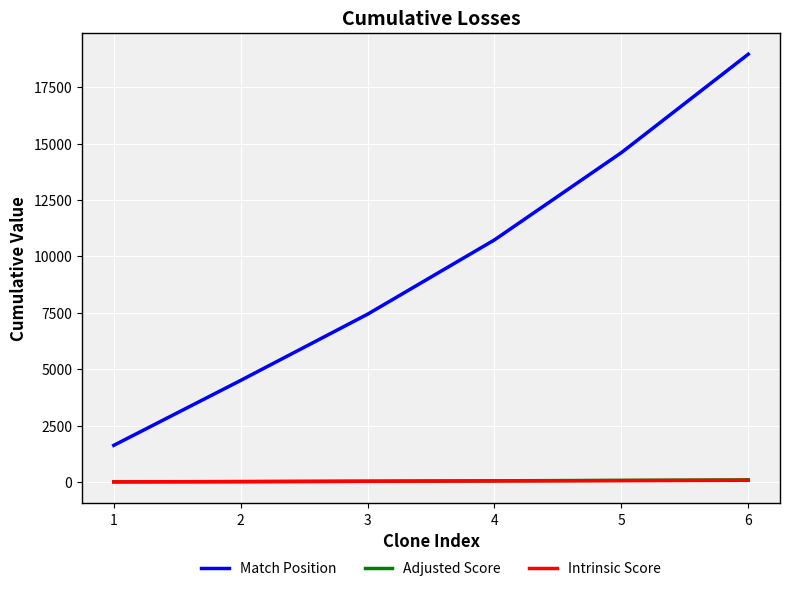

What is the difference between the second highest and minimum values in the Intrinsic Score series?

54.6